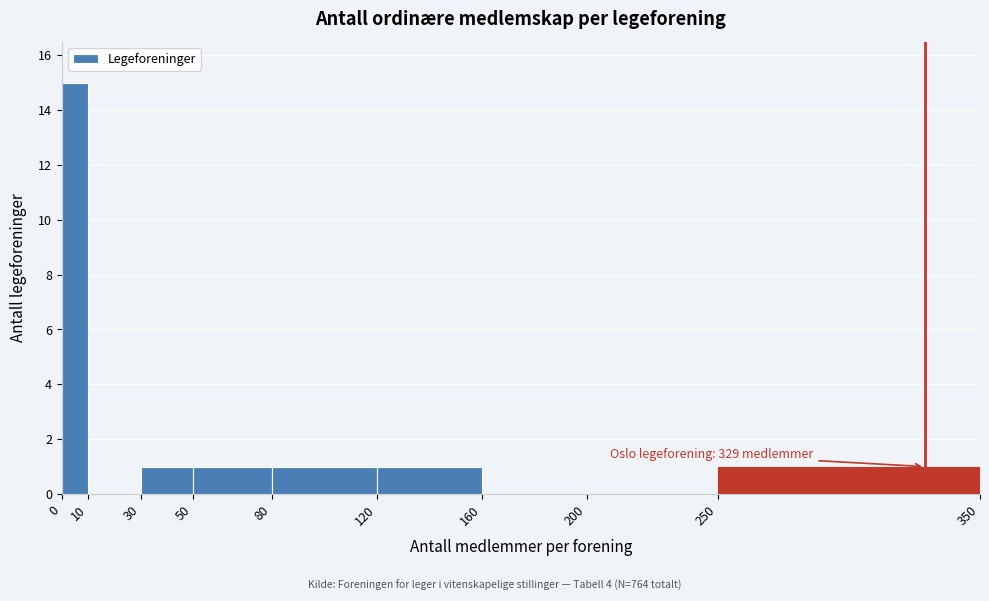

Over which range of the x-axis is the bar tallest?

0 to 10